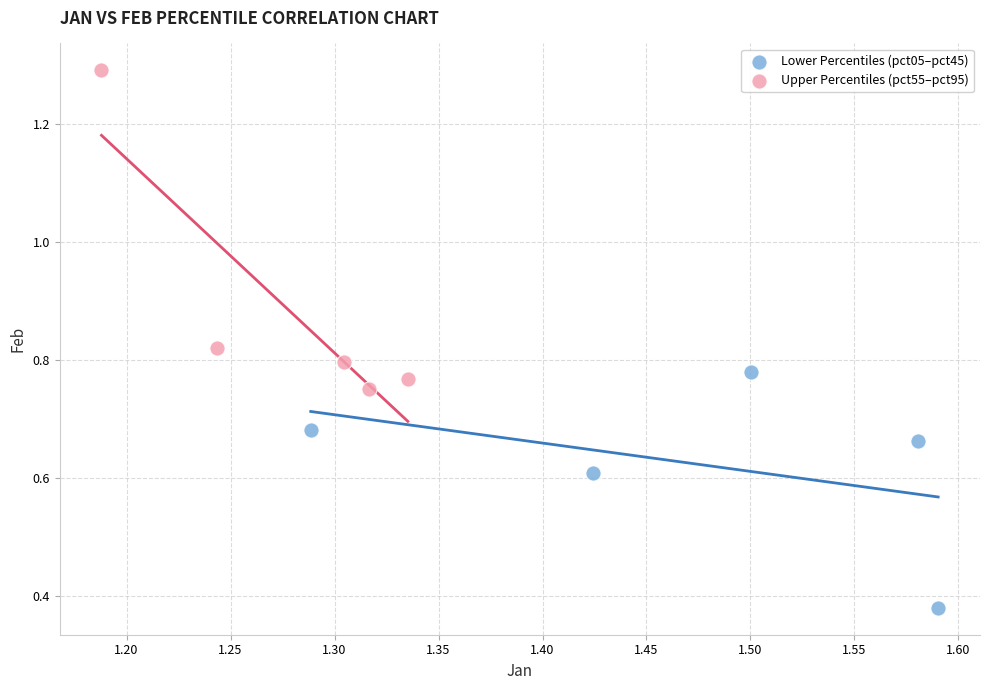

Which series contains the highest Y value?

Upper Percentiles (pct55–pct95)